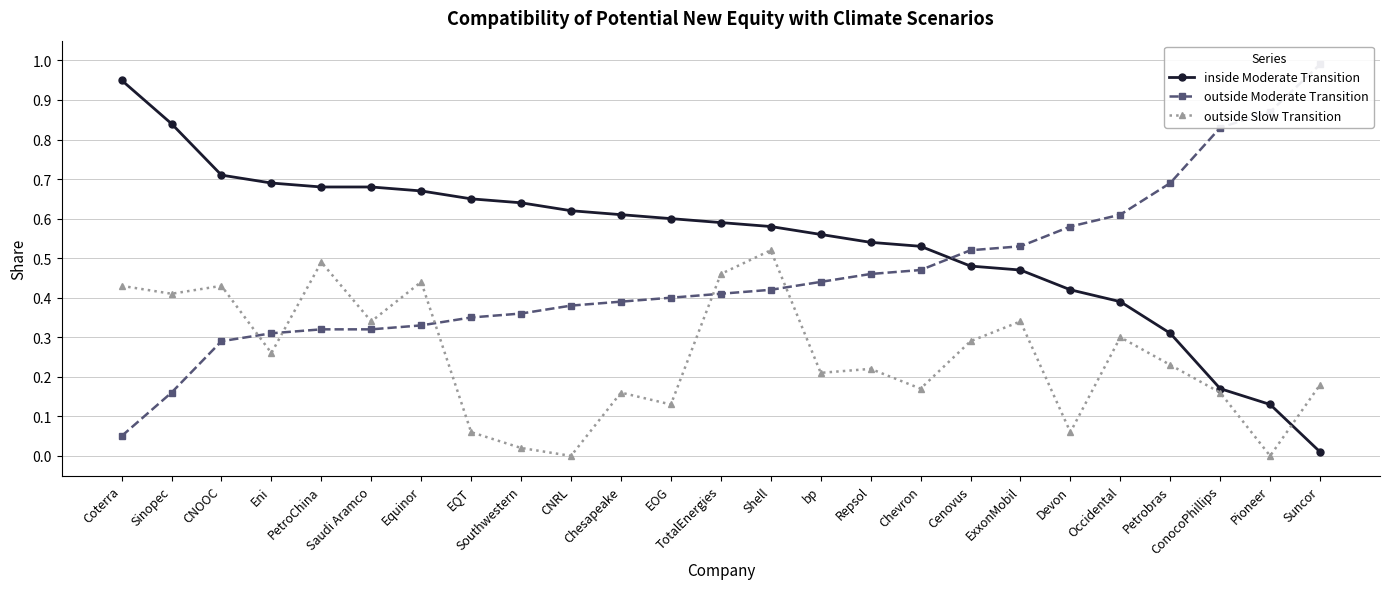

Reading right to left, transcribe all the data shown in this chart.

inside Moderate Transition: Suncor=0.0	Pioneer=0.1	ConocoPhillips=0.2	Petrobras=0.3	Occidental=0.4	Devon=0.4	ExxonMobil=0.5	Cenovus=0.5	Chevron=0.5	Repsol=0.5	bp=0.6	Shell=0.6	TotalEnergies=0.6	EOG=0.6	Chesapeake=0.6	CNRL=0.6	Southwestern=0.6	EQT=0.7	Equinor=0.7	Saudi Aramco=0.7	PetroChina=0.7	Eni=0.7	CNOOC=0.7	Sinopec=0.8	Coterra=0.9
outside Moderate Transition: Suncor=1.0	Pioneer=0.9	ConocoPhillips=0.8	Petrobras=0.7	Occidental=0.6	Devon=0.6	ExxonMobil=0.5	Cenovus=0.5	Chevron=0.5	Repsol=0.5	bp=0.4	Shell=0.4	TotalEnergies=0.4	EOG=0.4	Chesapeake=0.4	CNRL=0.4	Southwestern=0.4	EQT=0.3	Equinor=0.3	Saudi Aramco=0.3	PetroChina=0.3	Eni=0.3	CNOOC=0.3	Sinopec=0.2	Coterra=0.1
outside Slow Transition: Suncor=0.2	Pioneer=0.0	ConocoPhillips=0.2	Petrobras=0.2	Occidental=0.3	Devon=0.1	ExxonMobil=0.3	Cenovus=0.3	Chevron=0.2	Repsol=0.2	bp=0.2	Shell=0.5	TotalEnergies=0.5	EOG=0.1	Chesapeake=0.2	CNRL=0.0	Southwestern=0.0	EQT=0.1	Equinor=0.4	Saudi Aramco=0.3	PetroChina=0.5	Eni=0.3	CNOOC=0.4	Sinopec=0.4	Coterra=0.4